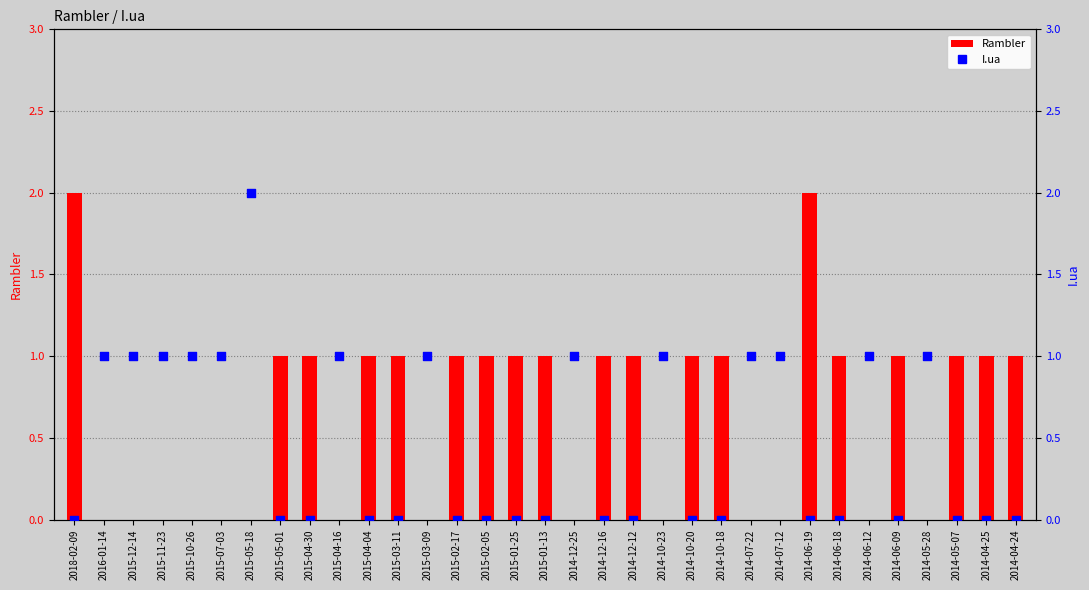

Which series has the largest Y range (max minus min)?

Rambler